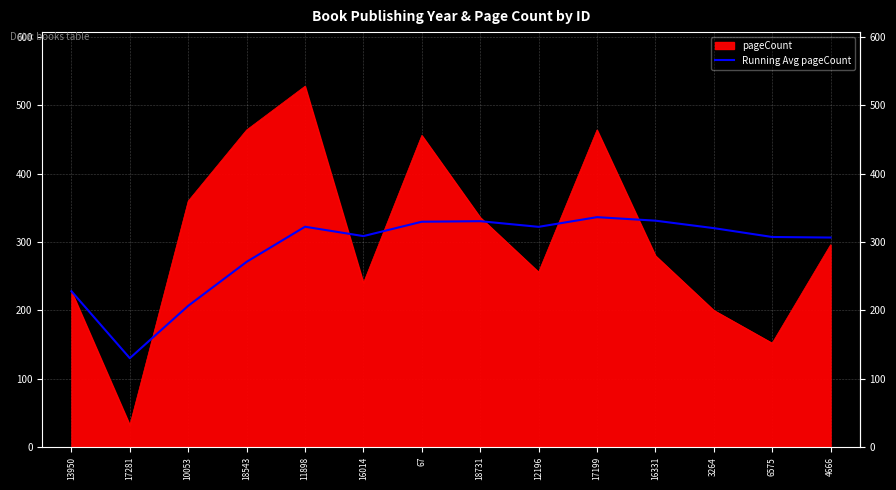

Read the Running Avg pageCount value at 18731.

330.5